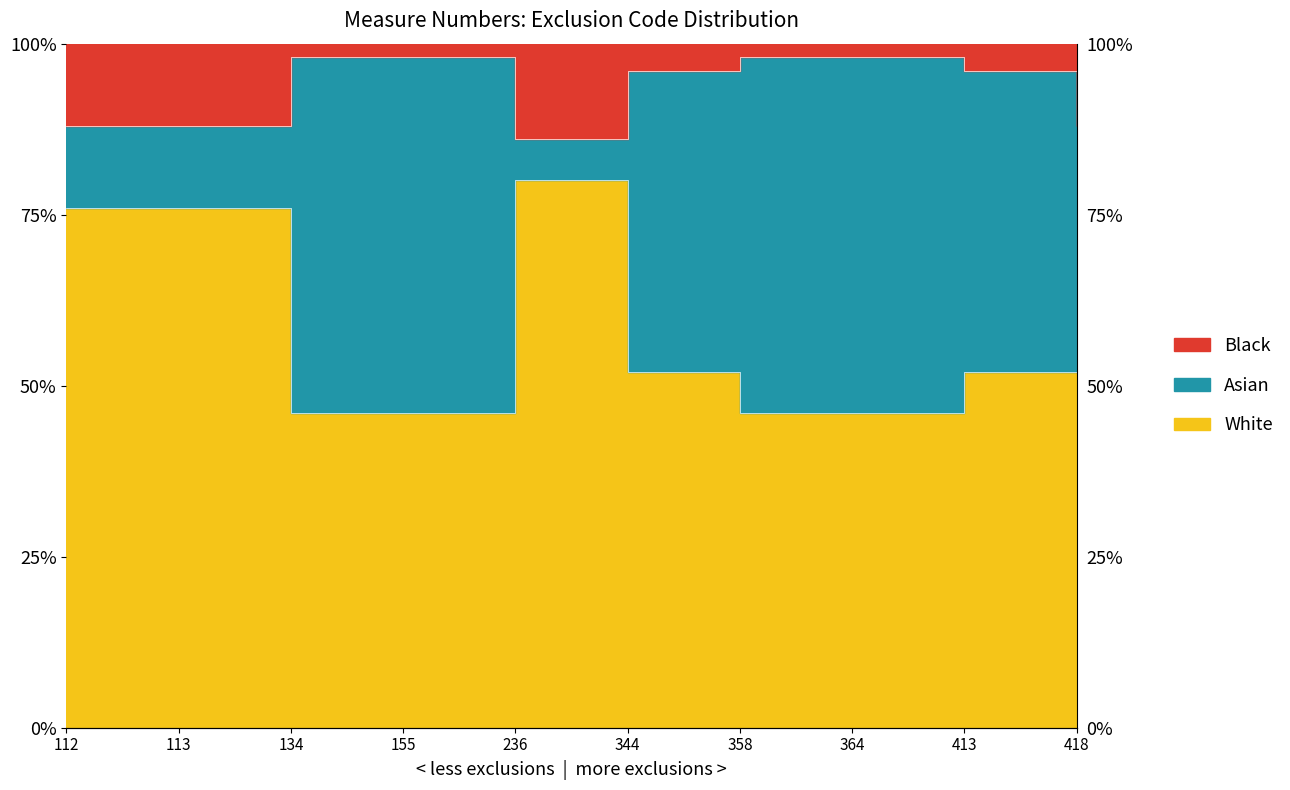

Which has a higher value, 413 or 113?

413